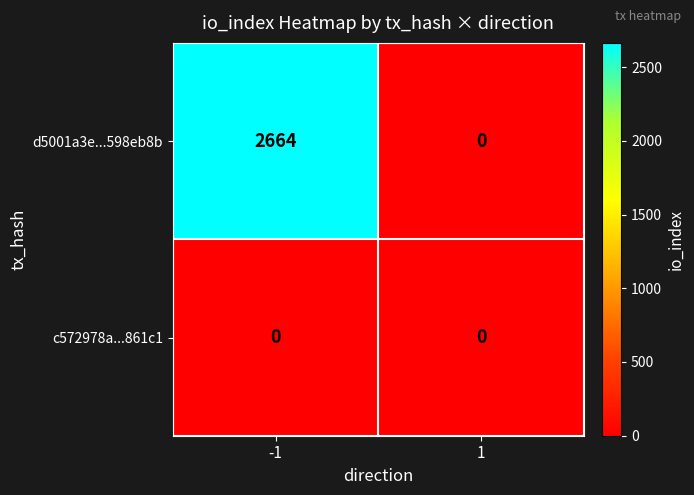

Is the value of c572978a...861c1 at -1 greater than the value of d5001a3e...598eb8b at -1?

No